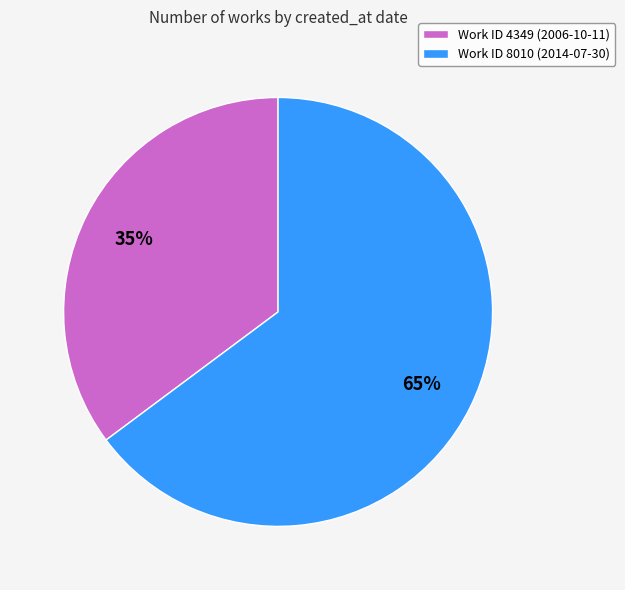

Between Work ID 4349 (2006-10-11) and Work ID 8010 (2014-07-30), which is larger?

Work ID 8010 (2014-07-30)